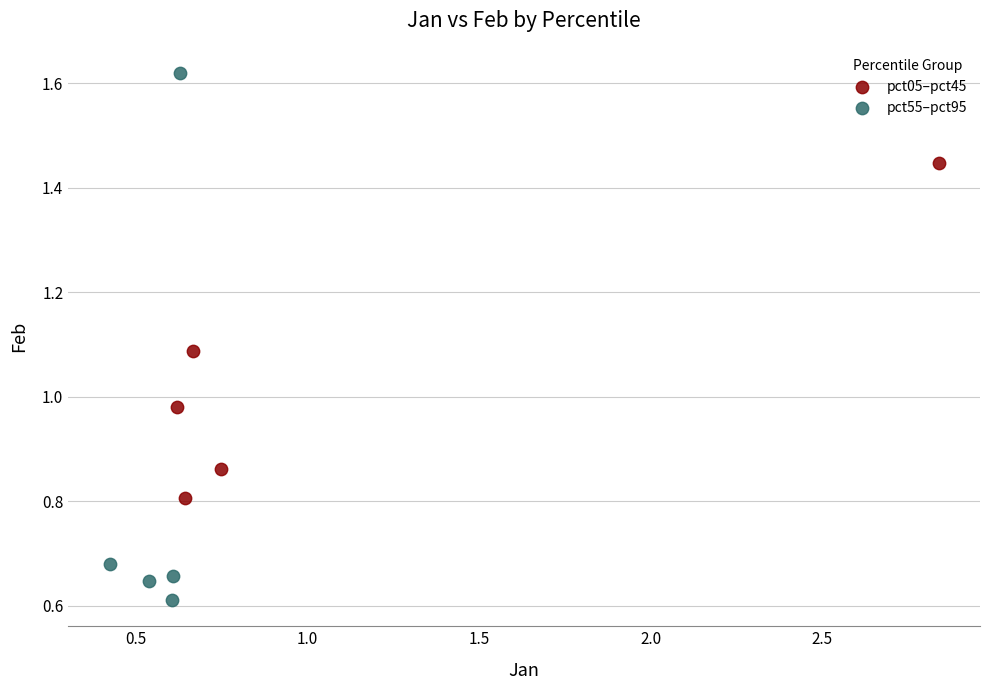

Which series contains the lowest Y value?

pct55–pct95